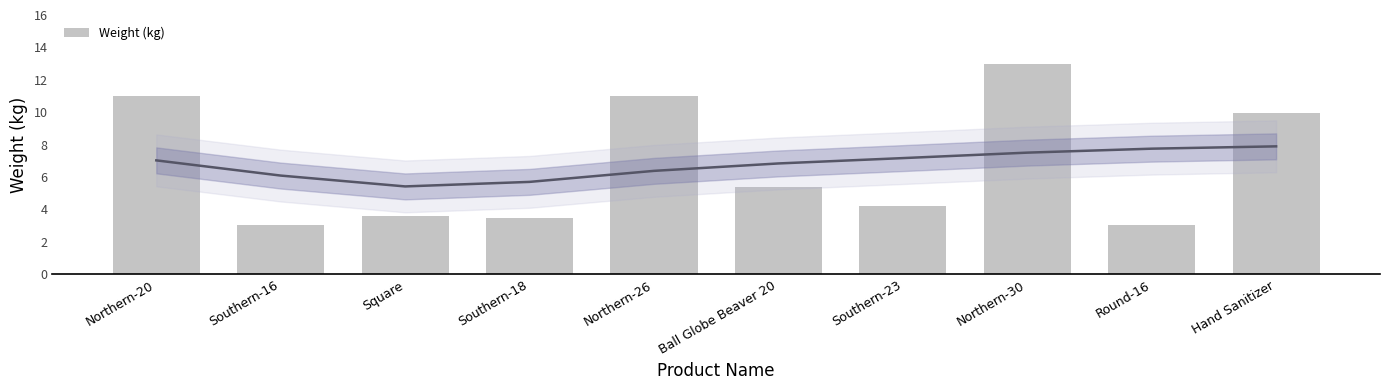

Which has a higher value, Northern-26 or Northern-30?

Northern-30